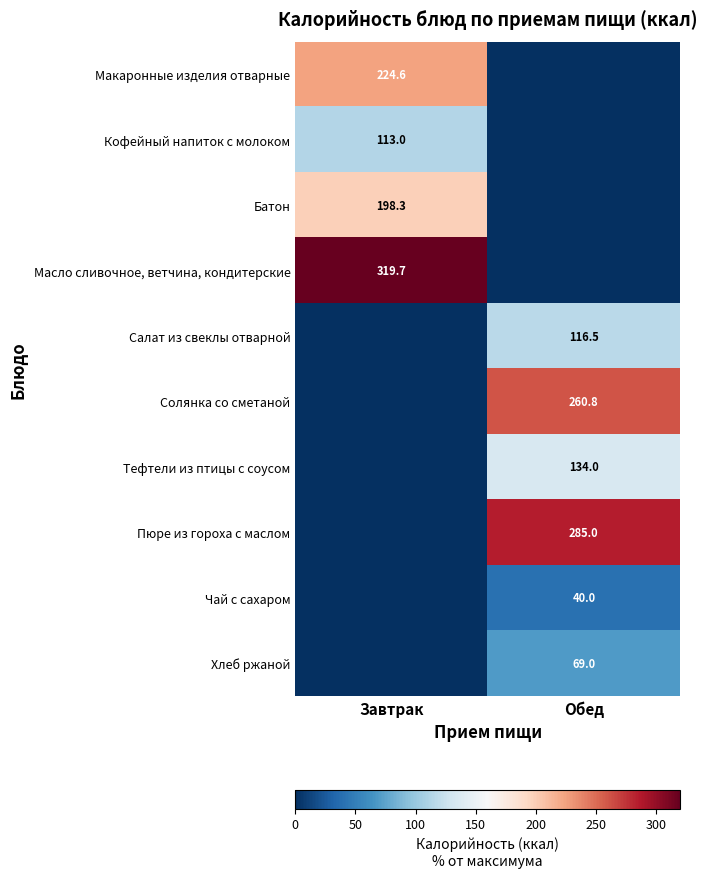

Is it true that Чай с сахаром equals 40.0 at Обед?

True